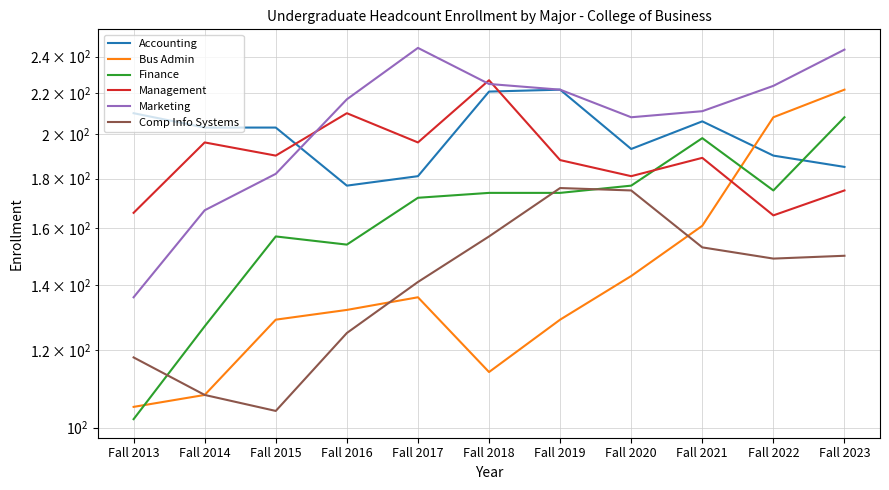

True or false: Management has a value of 305 at Fall 2016.

False